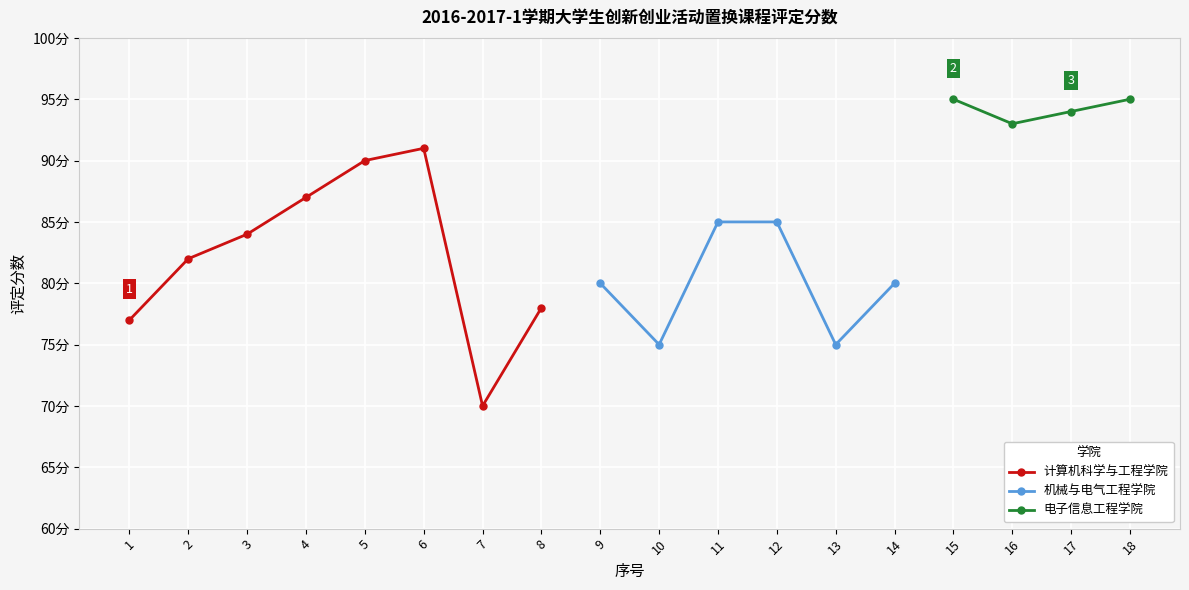

What is the value of the 16th point from the left?

93